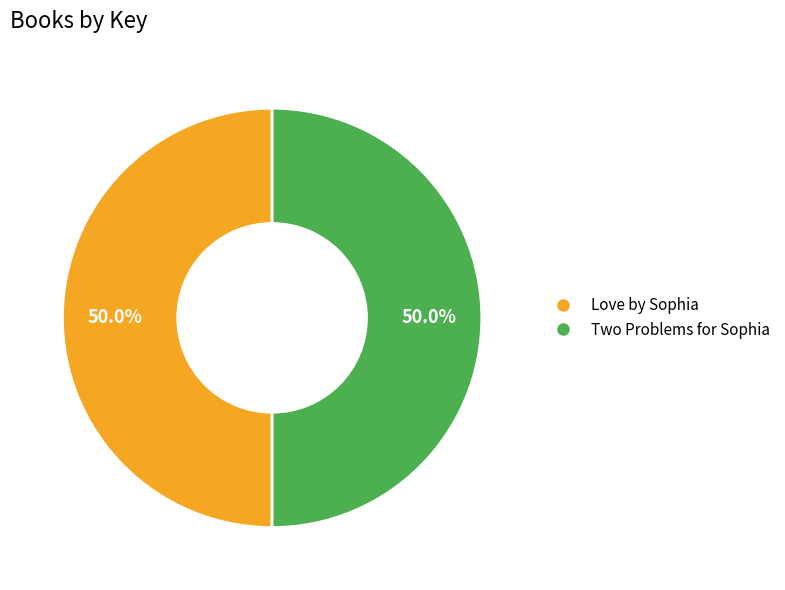

What is the ratio of the value at Two Problems for Sophia to the value at Love by Sophia?

1.0